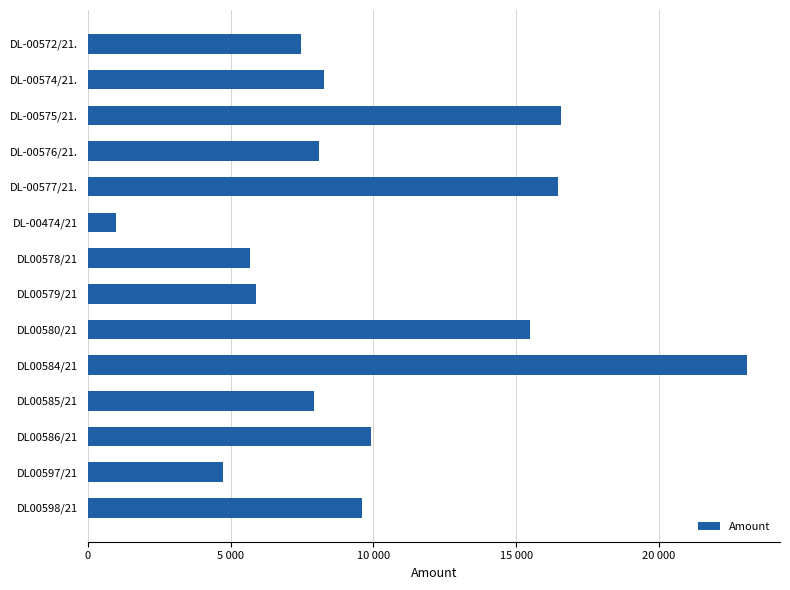

What is the smallest value displayed?

980.0